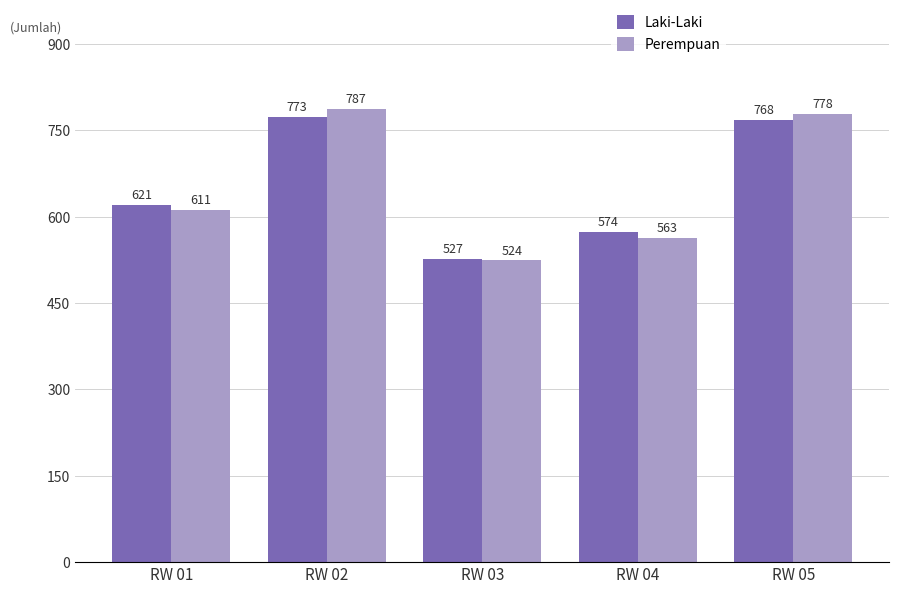

At which category is the sum across all series the highest?

RW 02